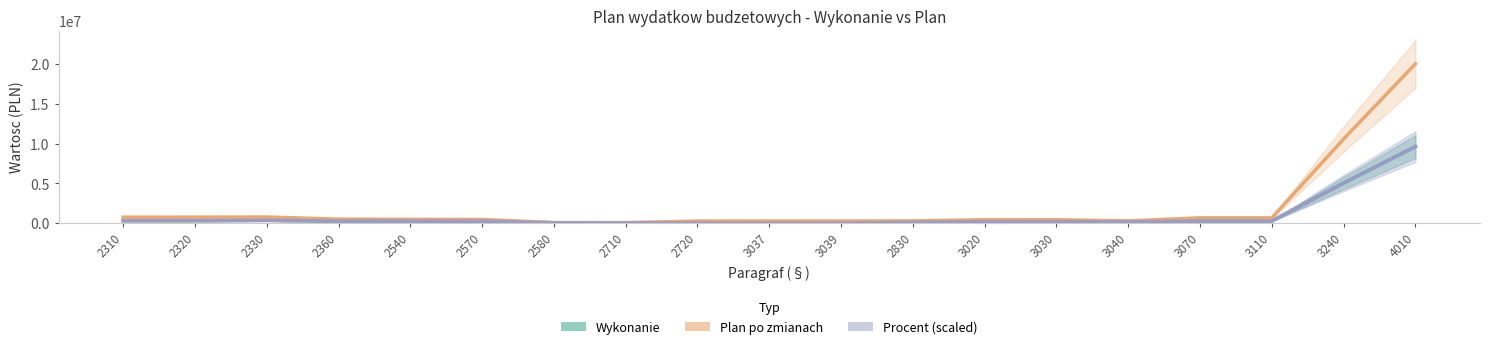

Which series ends up on top after the final intersection of Procent (scaled) and Wykonanie?

Procent (scaled)